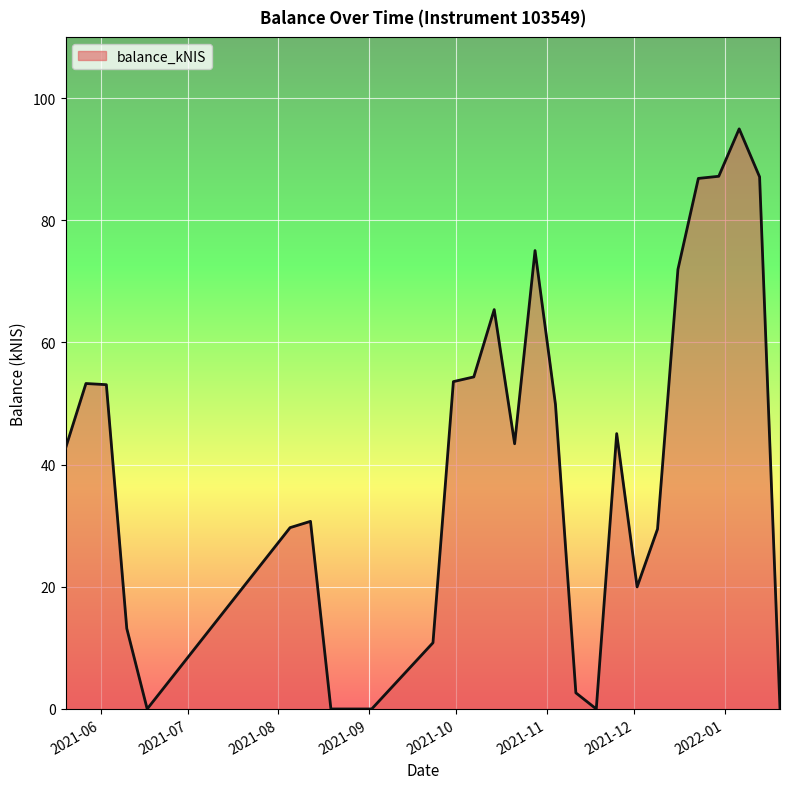

What is the maximum value shown in the chart?

95.0